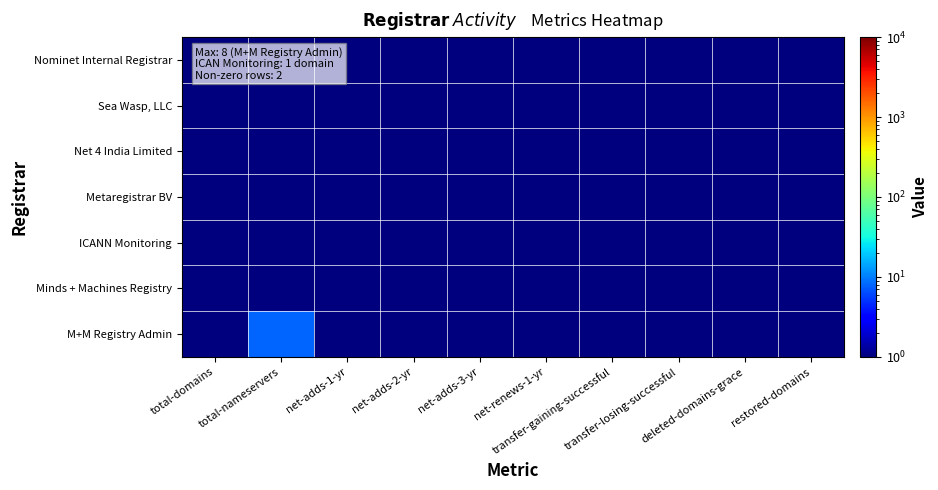

At which category is the sum across all series the highest?

total-nameservers